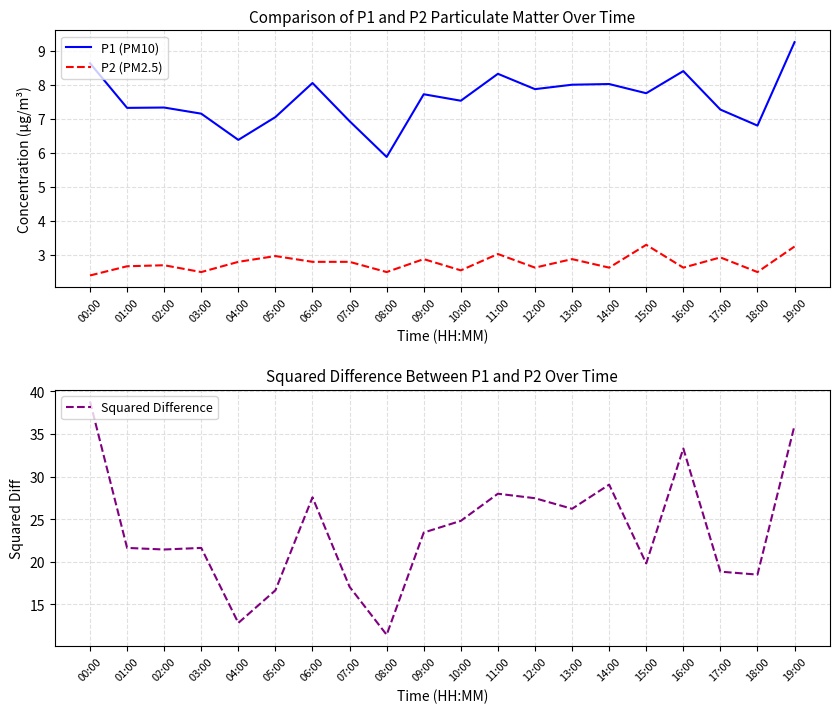

At how many categories does at least one series exceed 15?

18